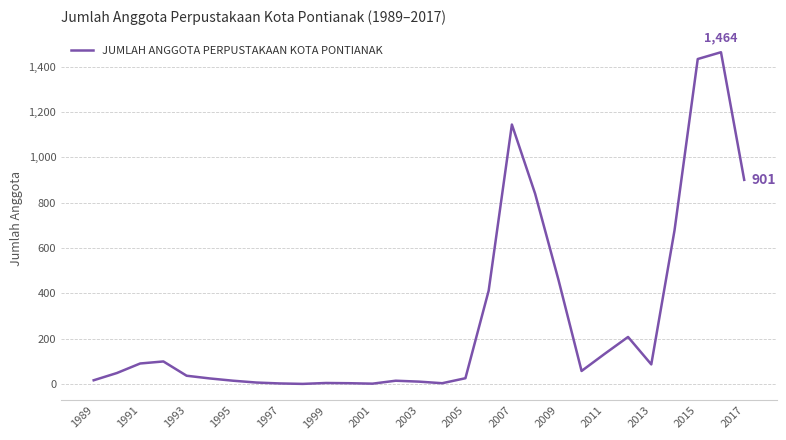

What is the greatest value displayed?

1464